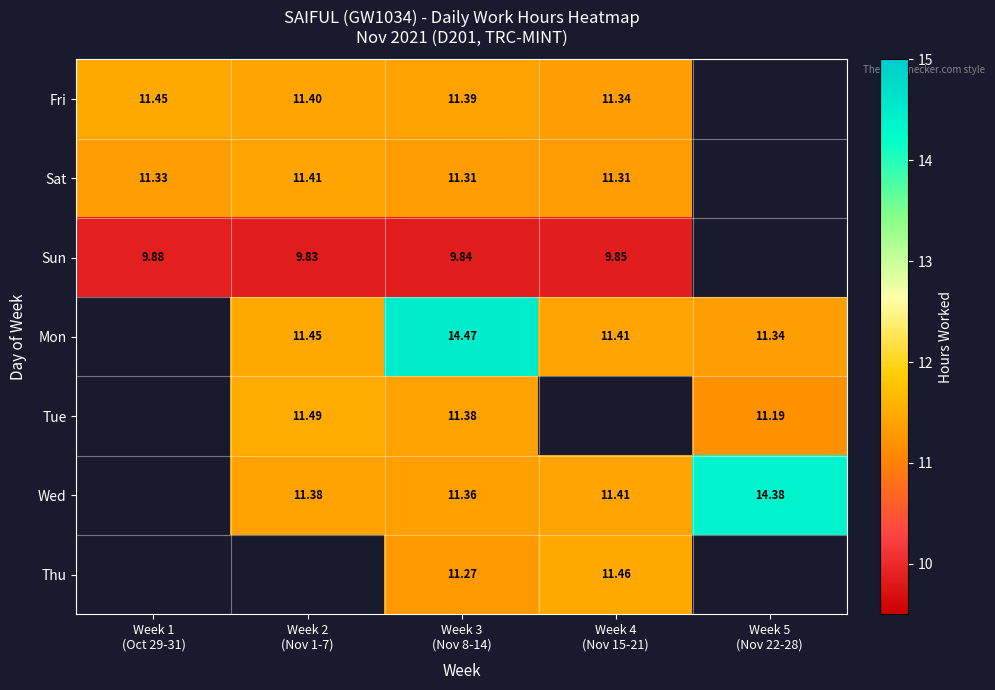

How many data points does each series have?

5